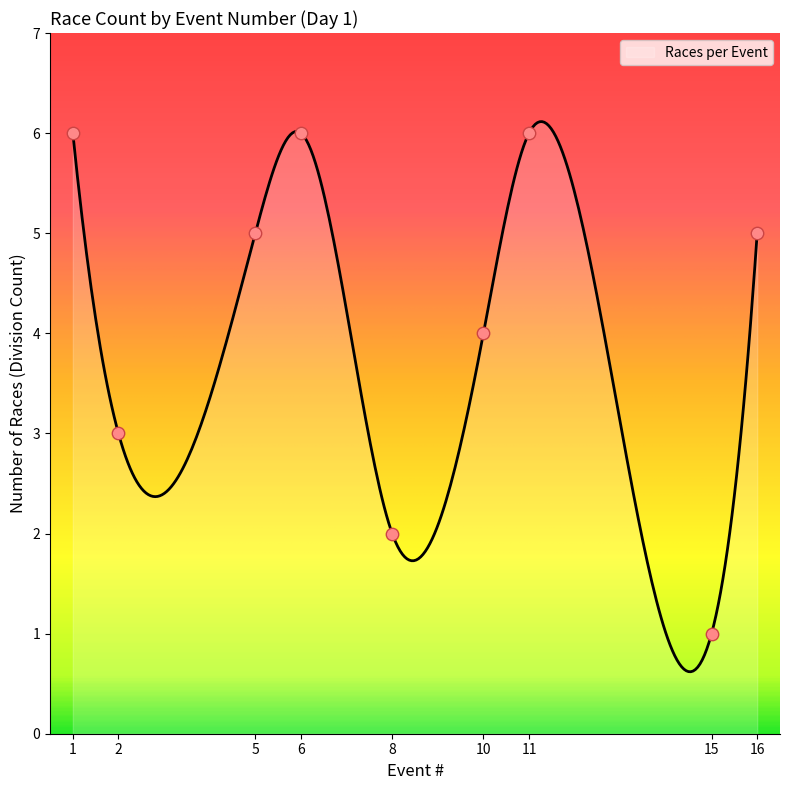

Between 1 and 11, which is larger?

1